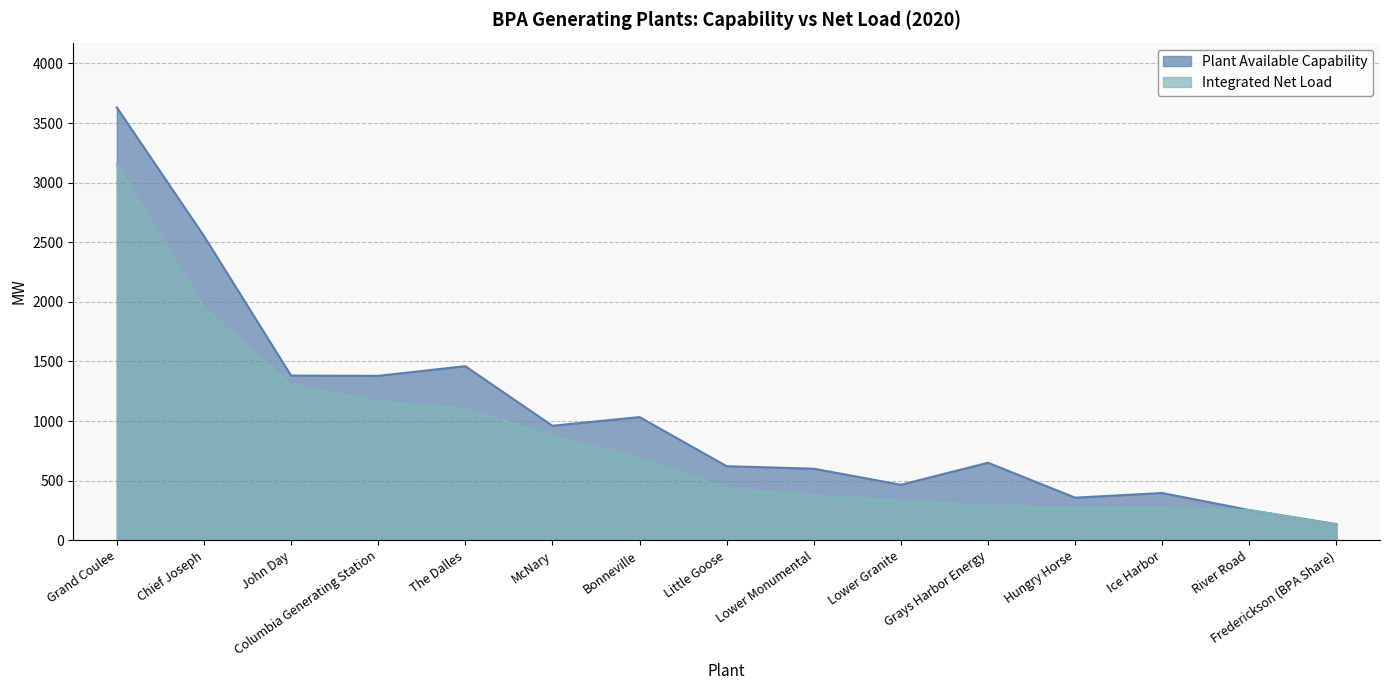

List the series in order of their peak value, highest first.

Plant Available Capability, Integrated Net Load